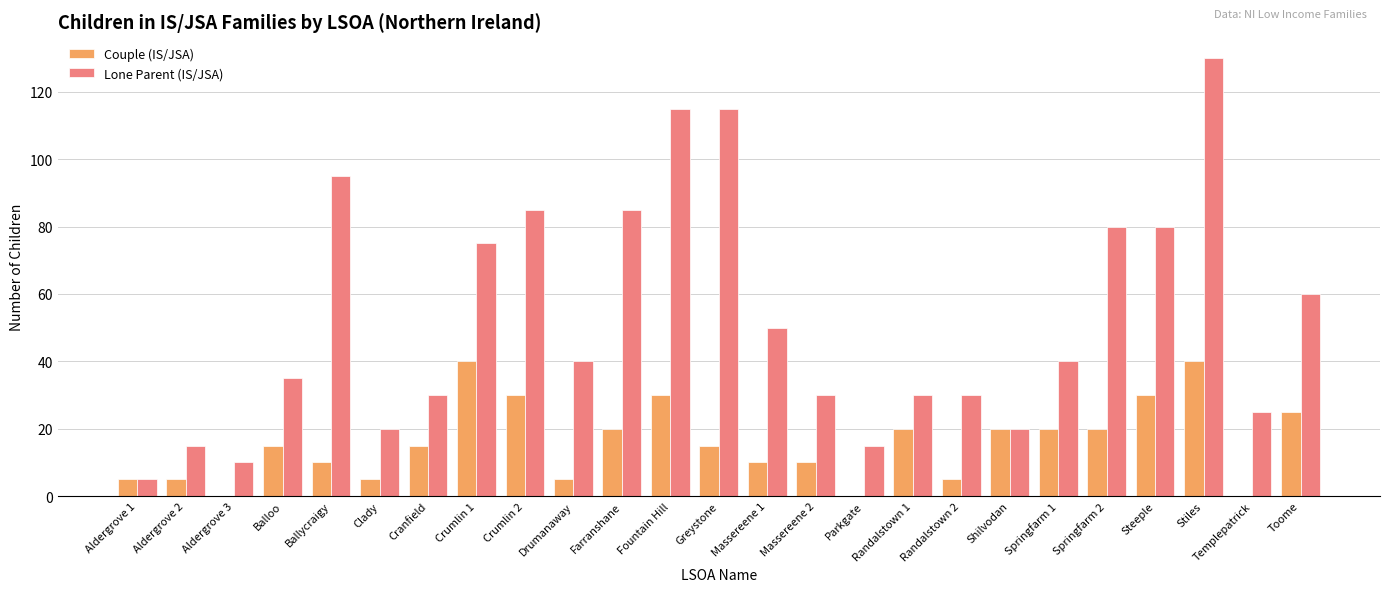

How many groups of bars are there?

25